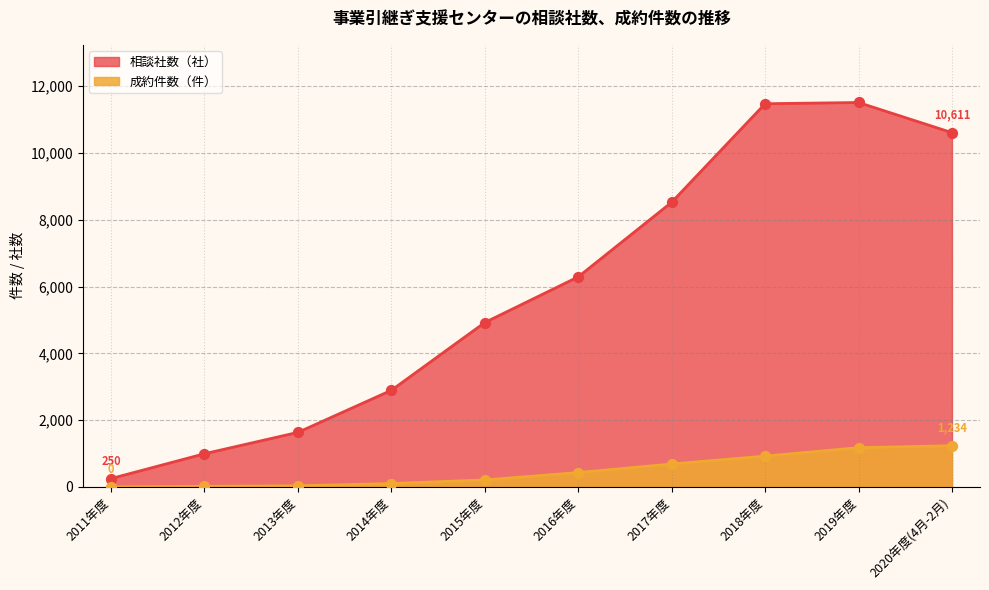

At which category is the sum across all series the highest?

2019年度